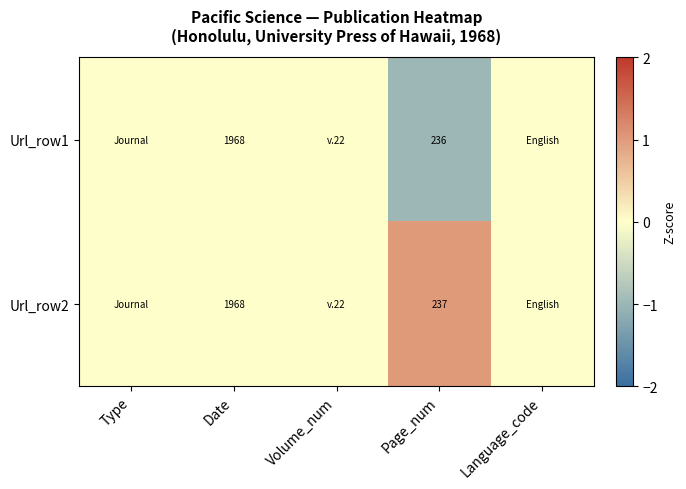

What is the total value across all series at Page_num?

473